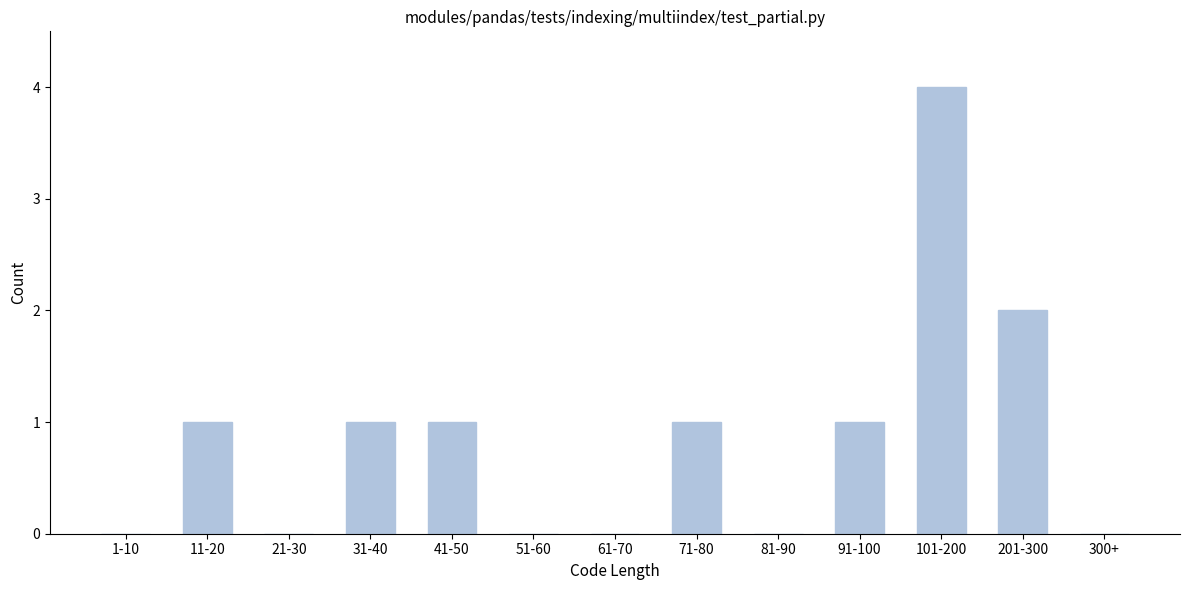

Reading left to right, list all the values displayed in this chart.

1-10=0	11-20=1	21-30=0	31-40=1	41-50=1	51-60=0	61-70=0	71-80=1	81-90=0	91-100=1	101-200=4	201-300=2	300+=0